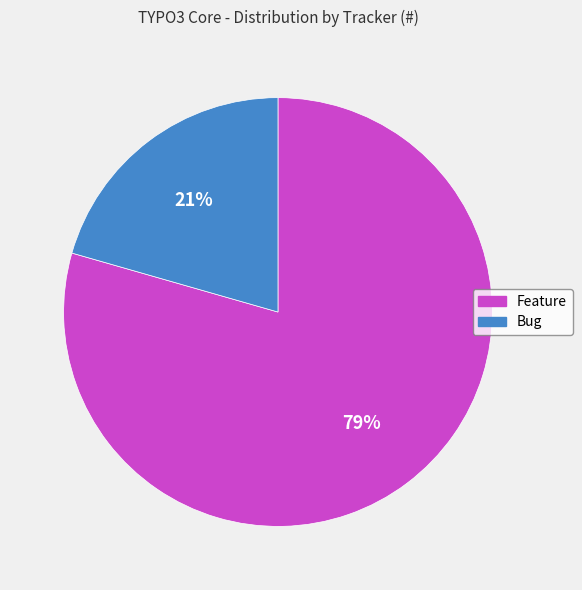

What percentage is the Bug slice, to the nearest percent?

21%